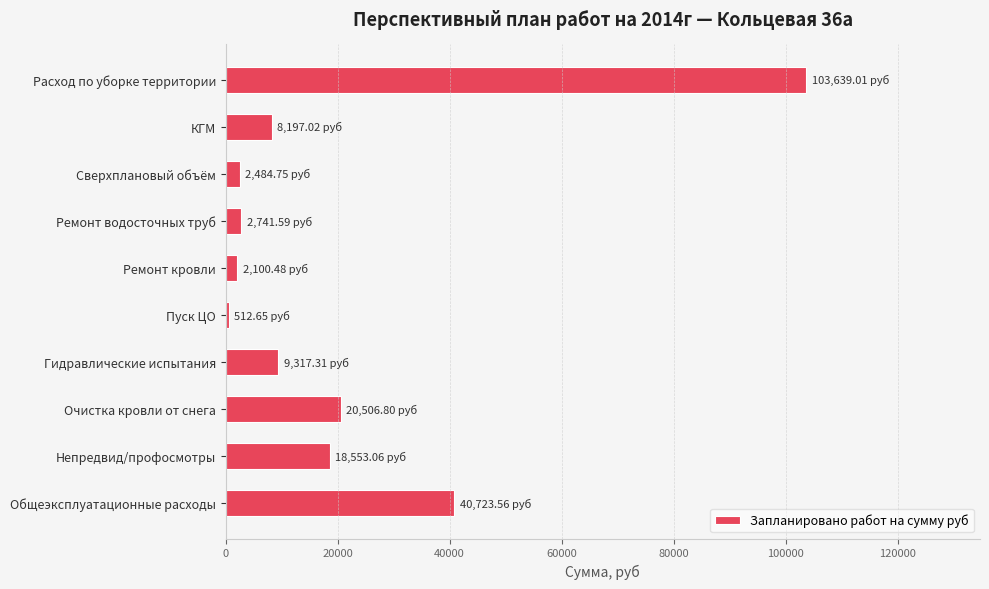

What is the difference between the values at Очистка кровли от снега and Расход по уборке территории?

83132.2